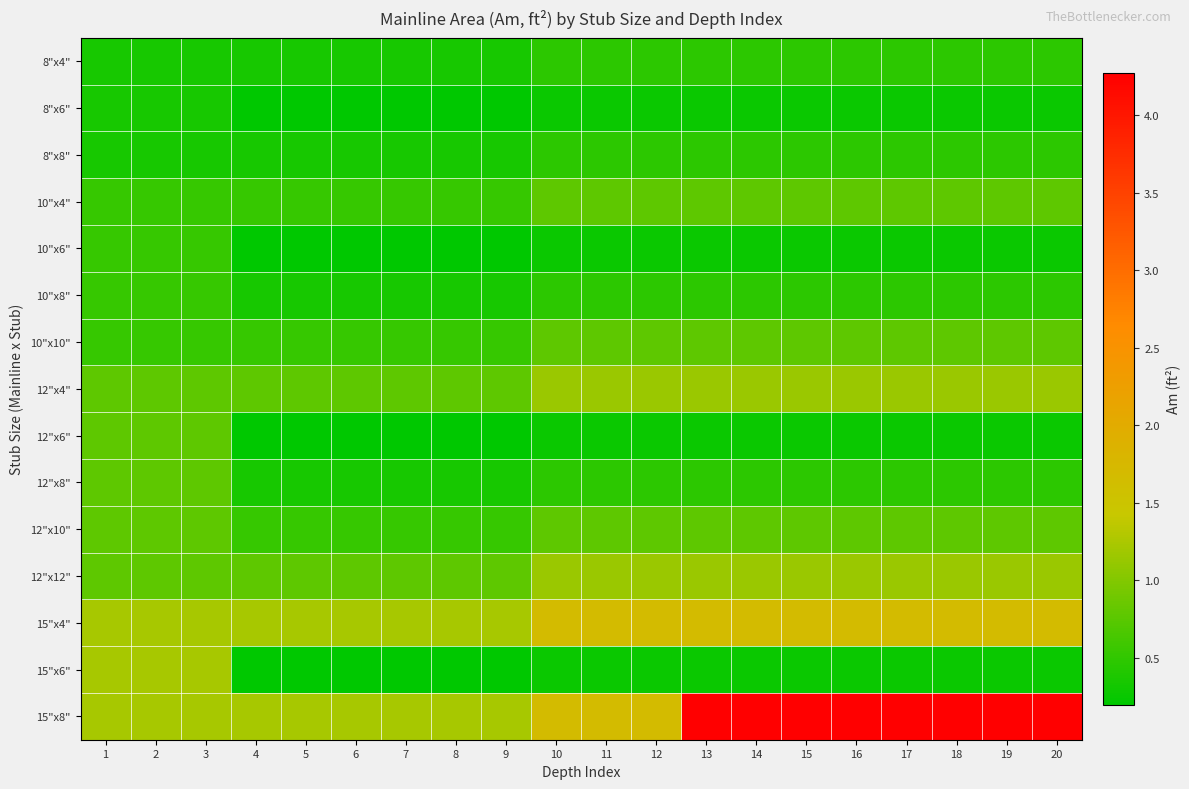

List the series in order of their peak value, highest first.

15"x8", 15"x4", 15"x6", 12"x4", 12"x12", 10"x4", 10"x10", 12"x6", 12"x8", 12"x10", 10"x6", 10"x8", 8"x4", 8"x8", 8"x6"